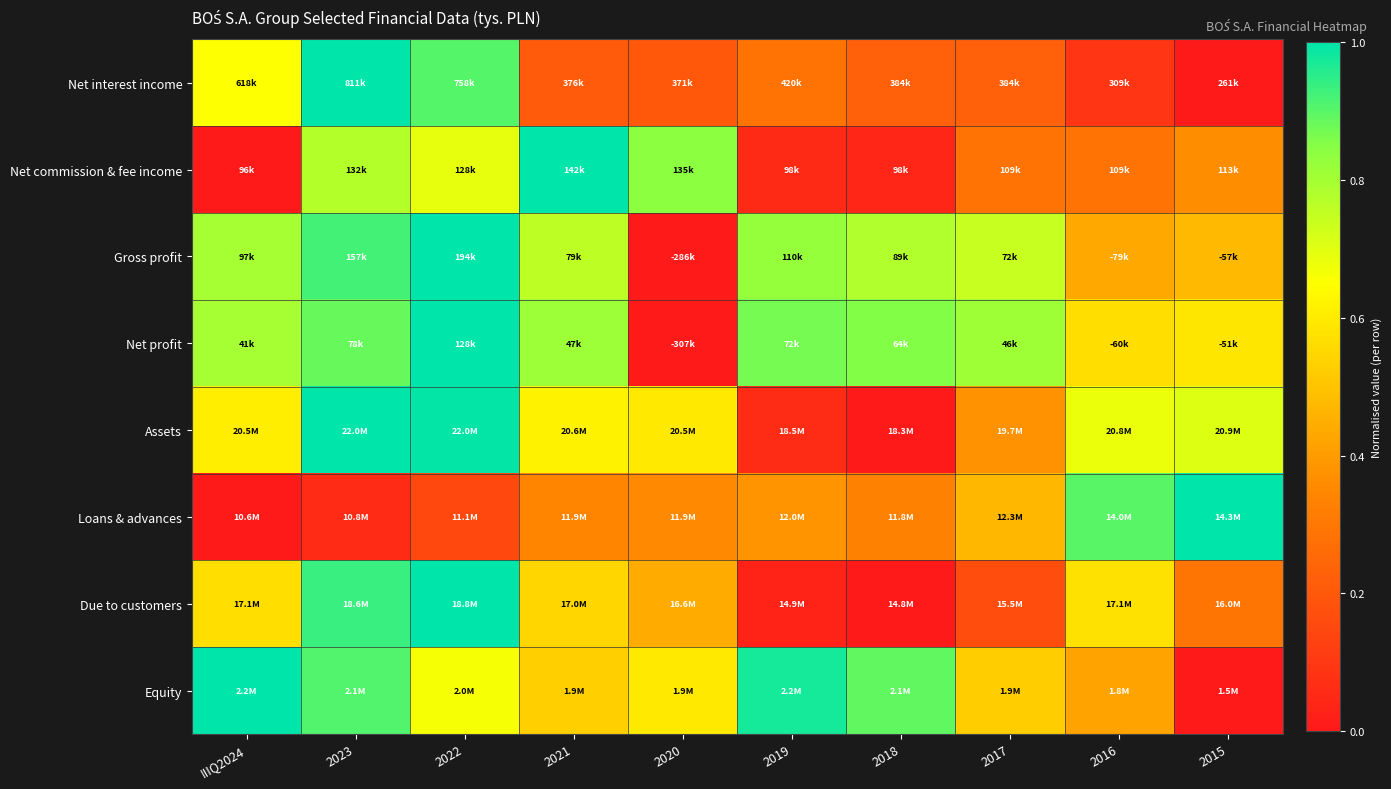

Which series changed the most between 2023 and 2017?

Net interest income